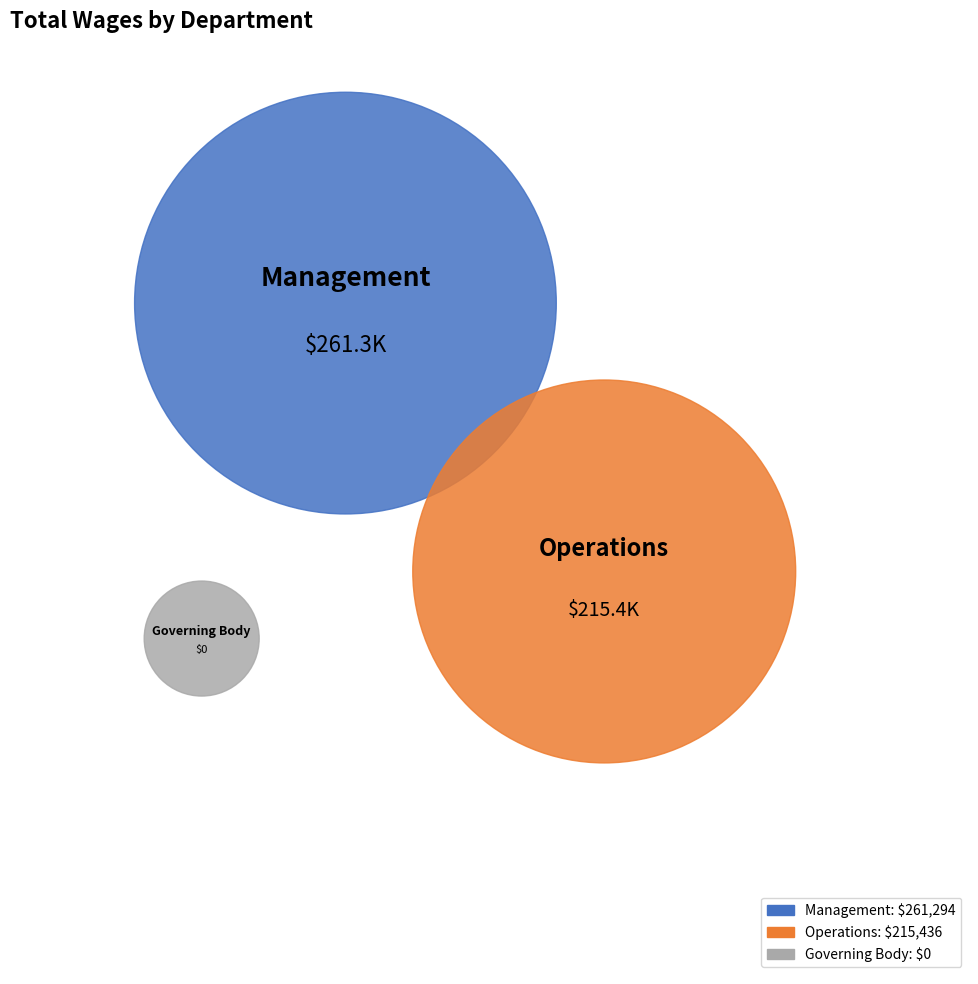

Rank the categories by value from highest to lowest.

Management, Operations, Governing Body